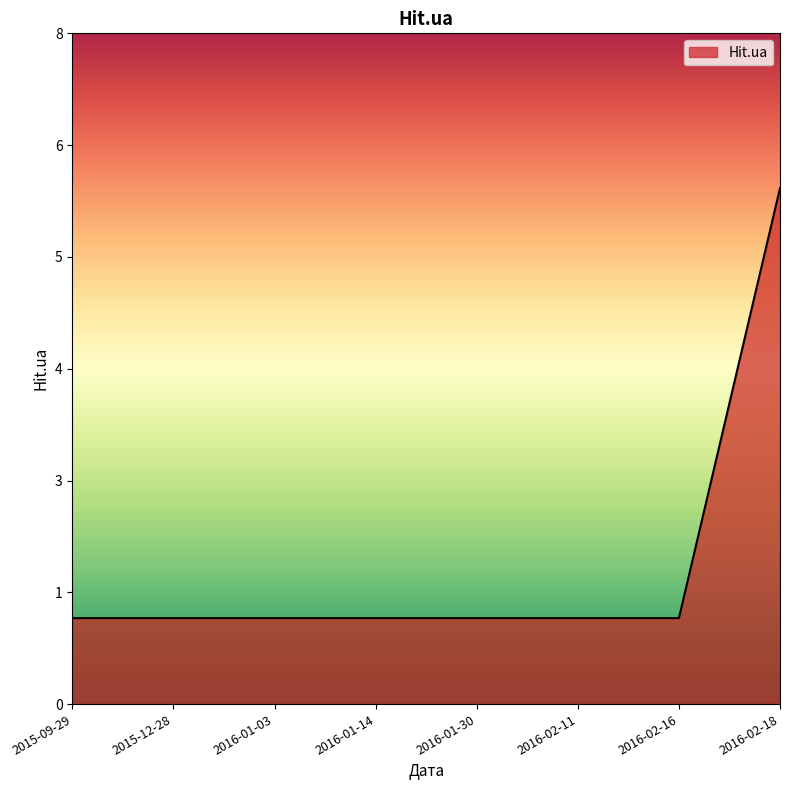

True or false: there are more than 1 points higher than both neighbors.

False